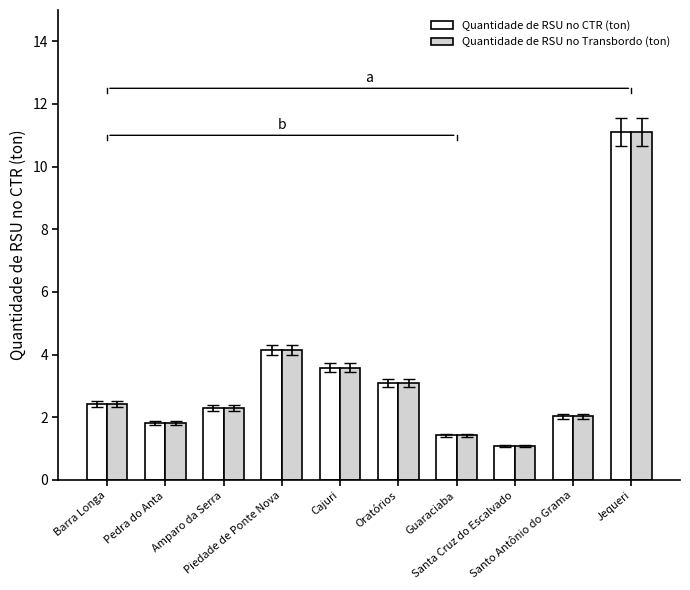

How many categories are shown in the chart?

10